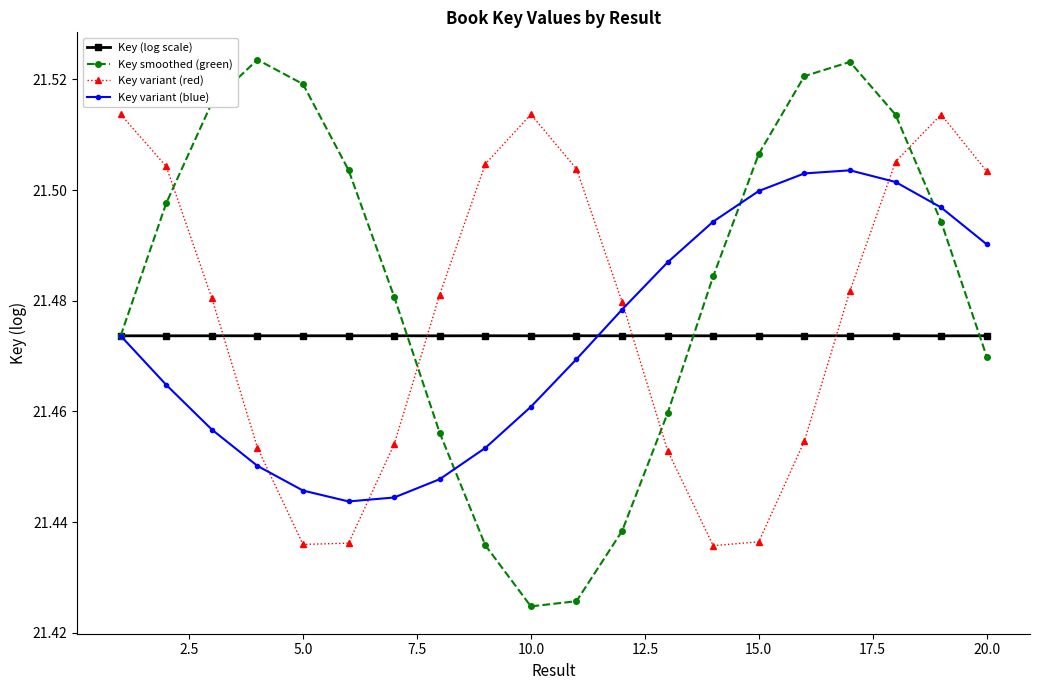

Which series has the widest spread of values?

Key smoothed (green)